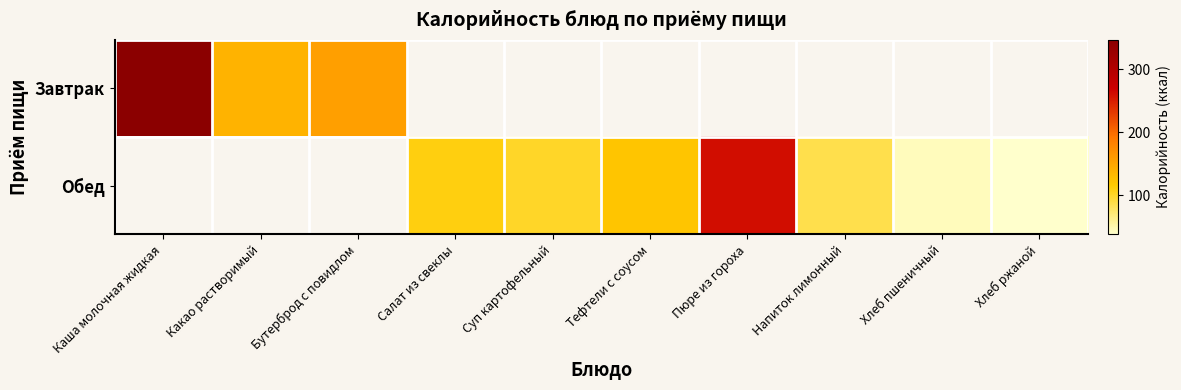

How many data points in Обед are less than 45?

1